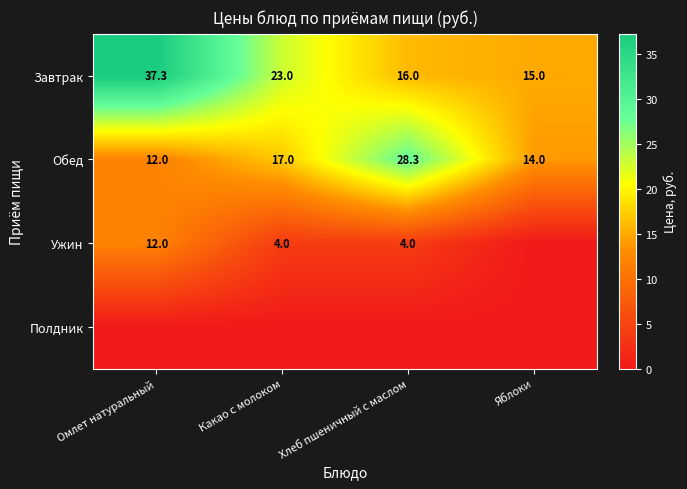

List the labels in order of Обед value, largest first.

Хлеб пшеничный с маслом, Какао с молоком, Яблоки, Омлет натуральный